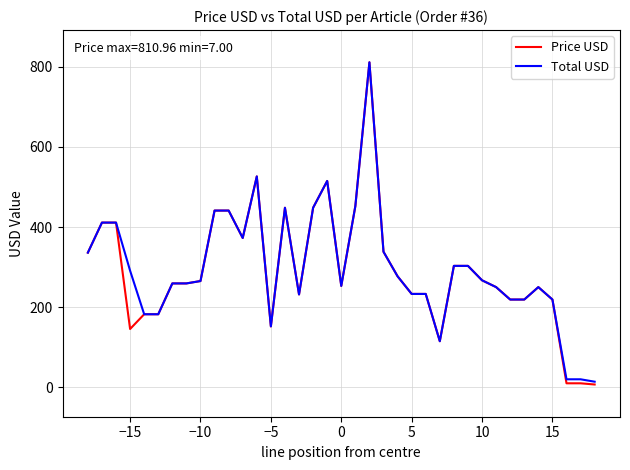

What is the maximum value for Total USD?

811.0